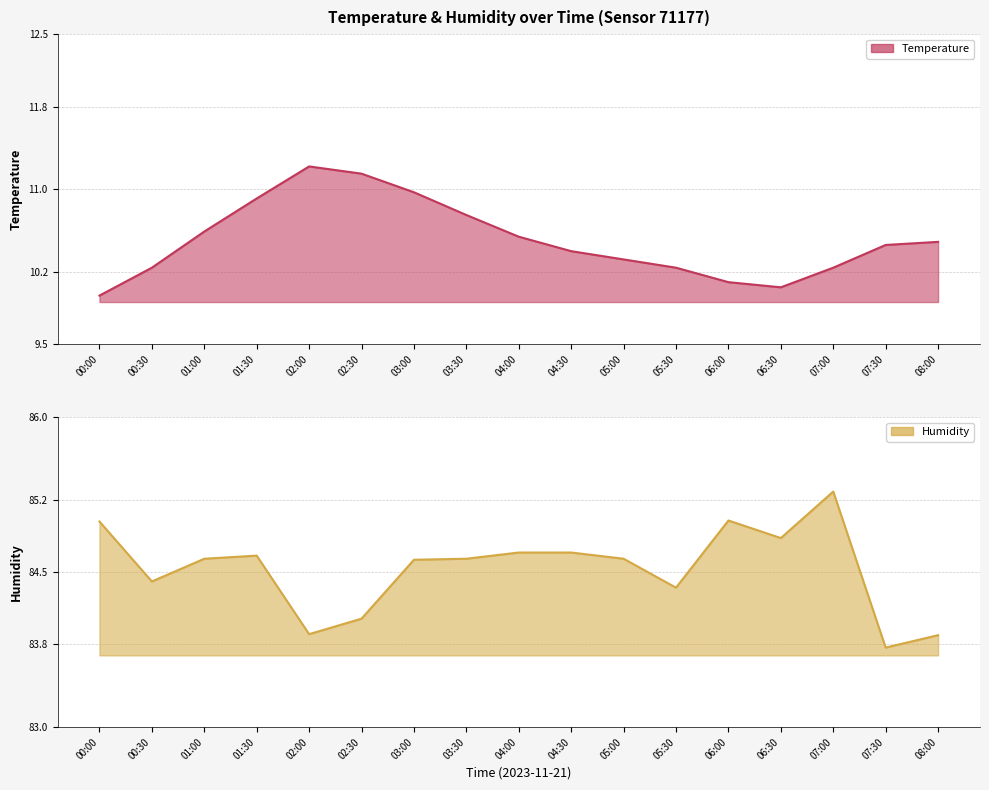

True or false: temperature and humidity cross at least once.

False